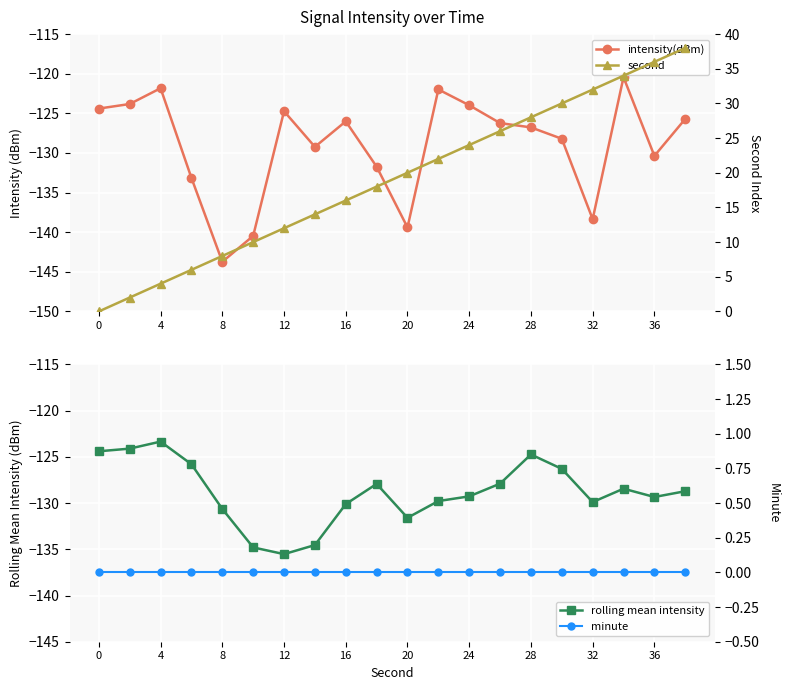

The rolling mean intensity series shows -210.5 at 16. True or false?

False